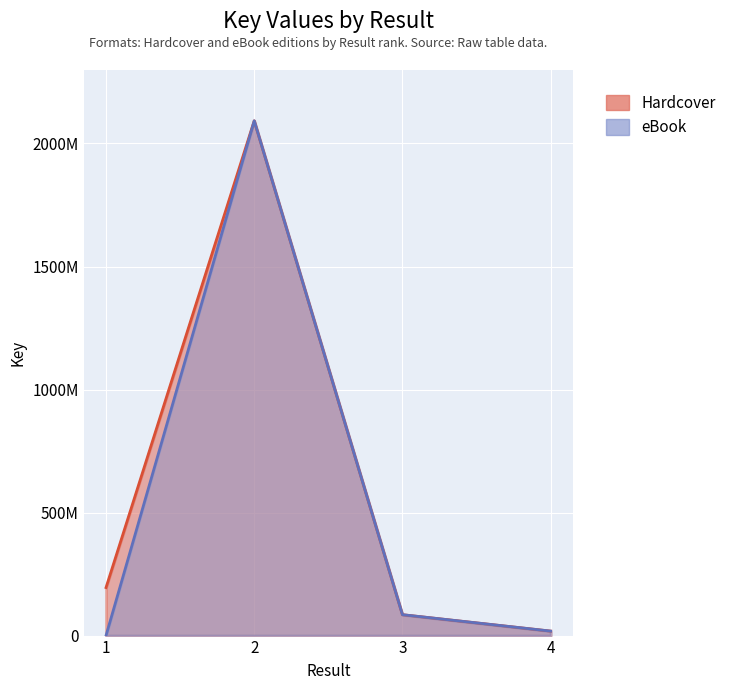

How many interior local peaks does the eBook series have?

1